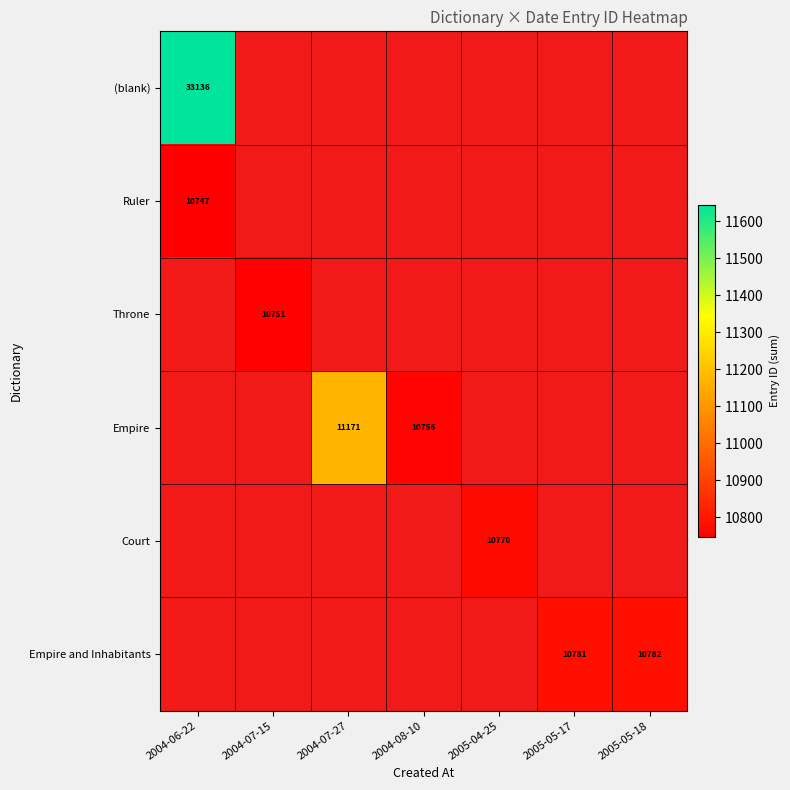

Count the number of categories in the chart.

7